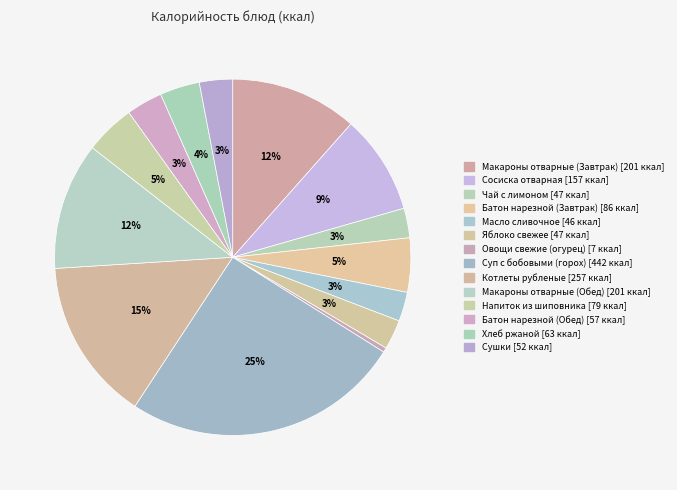

To the nearest percent, what portion does Сушки represent?

3%